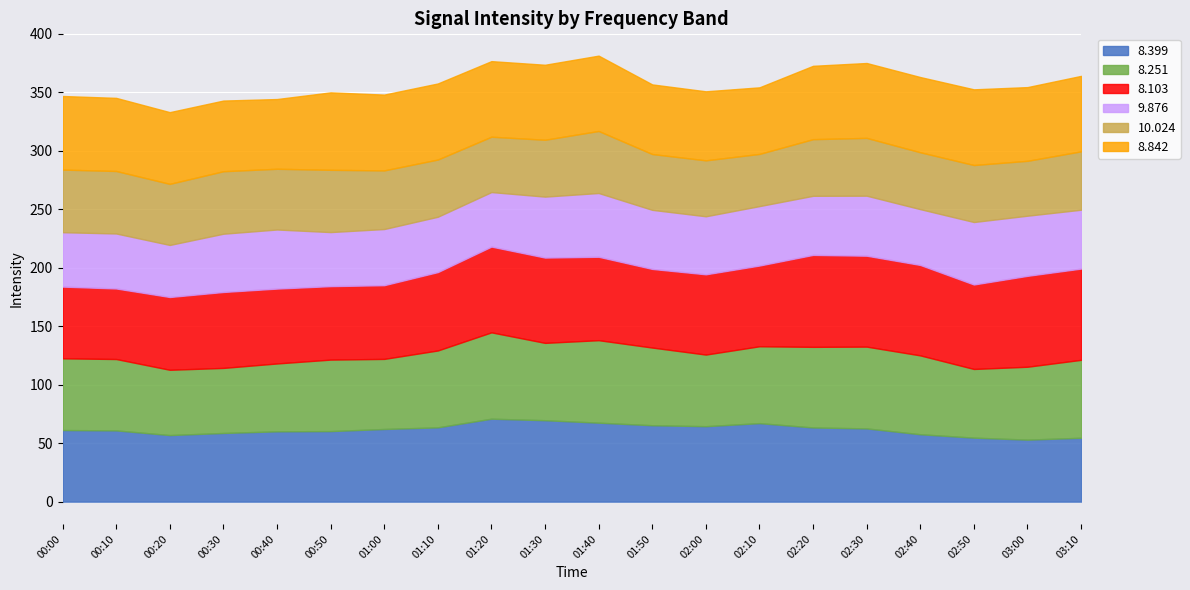

True or false: 8.399 has a value of 29.2 at 2009/08/16 01:50.

False